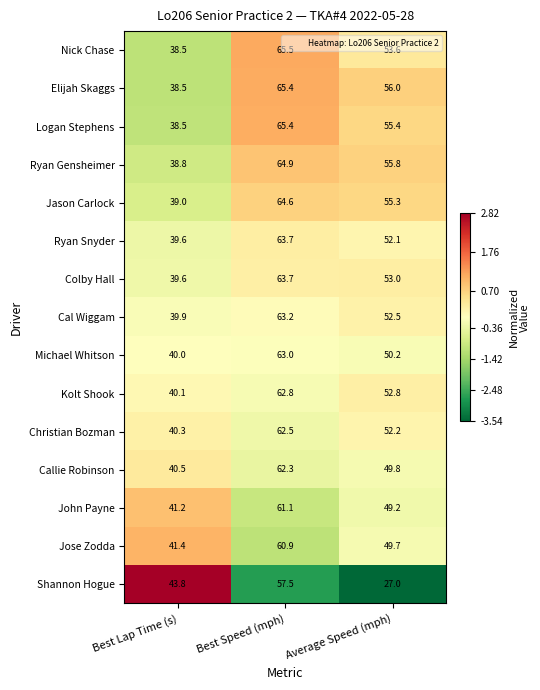

Which label corresponds to the smallest value in the chart?

Average Speed (mph)